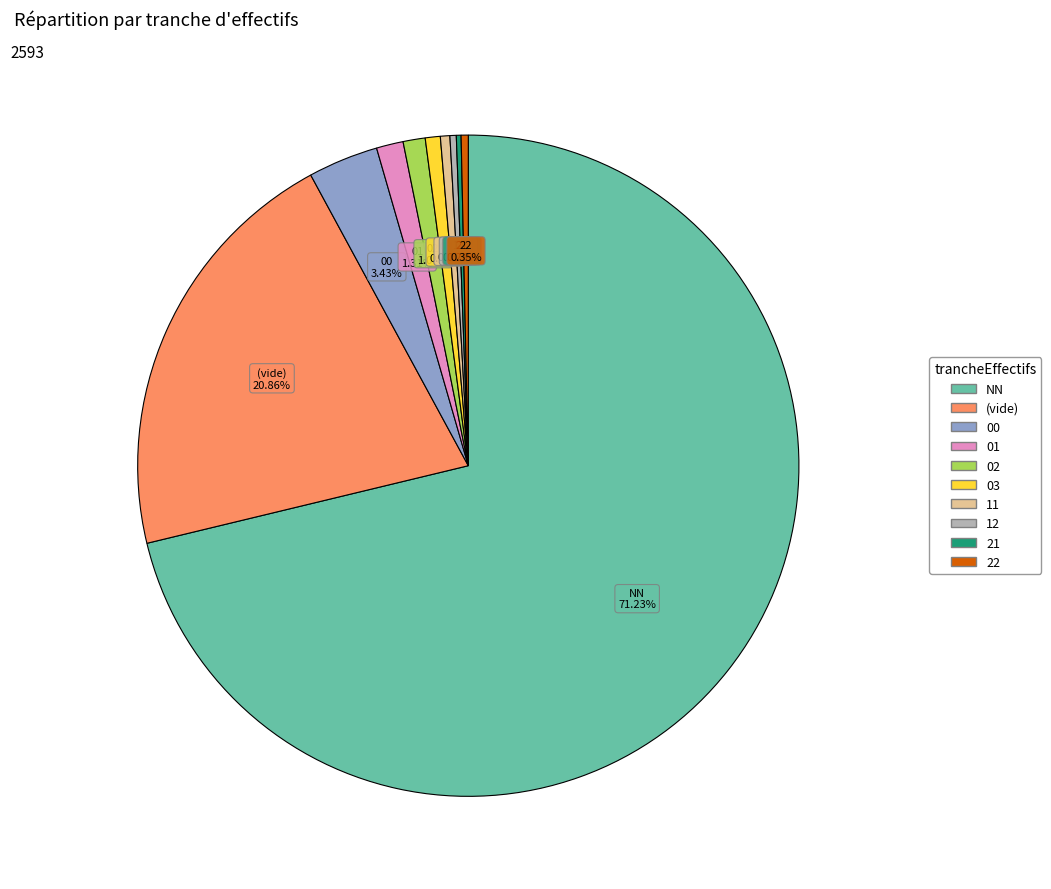

Is there any slice that represents more than half of the pie?

Yes